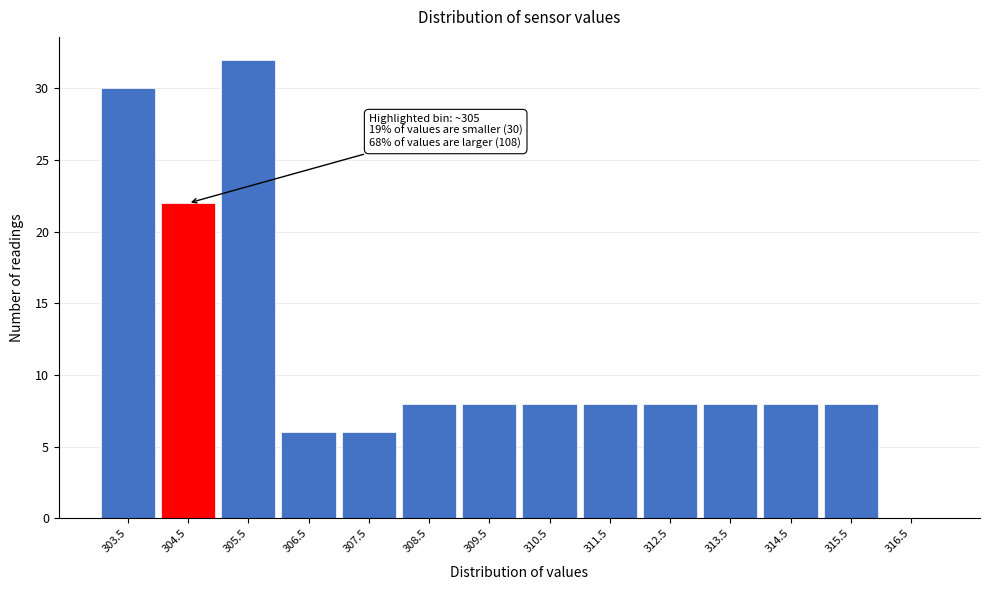

Reading right to left, list all the values displayed in this chart.

316.5=0	315.5=8	314.5=8	313.5=8	312.5=8	311.5=8	310.5=8	309.5=8	308.5=8	307.5=6	306.5=6	305.5=32	304.5=22	303.5=30